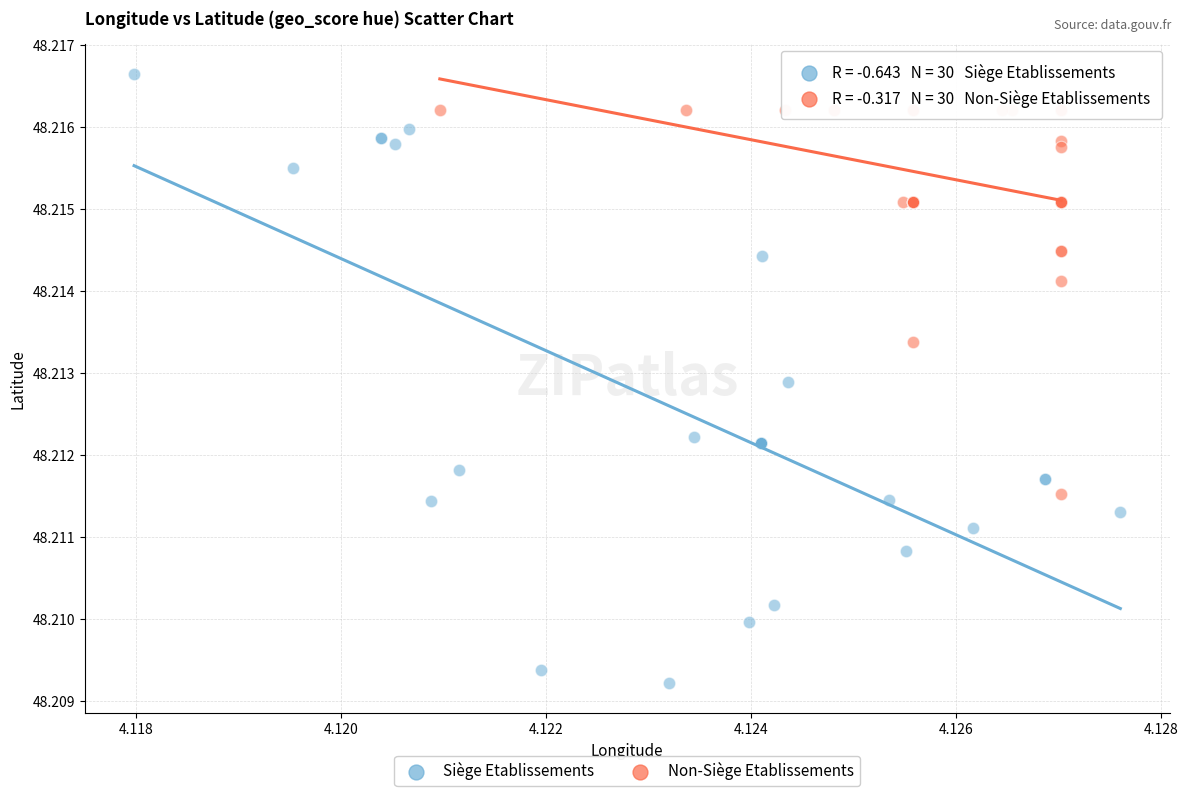

Which series has the widest spread of Y values?

Siège Etablissements